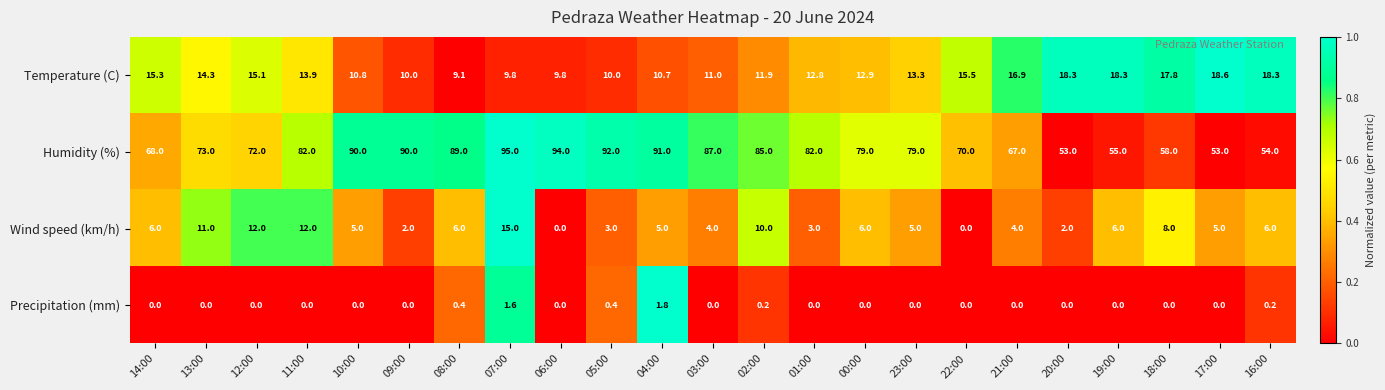

At which label does Temperature (C) first exceed 13?

14:00